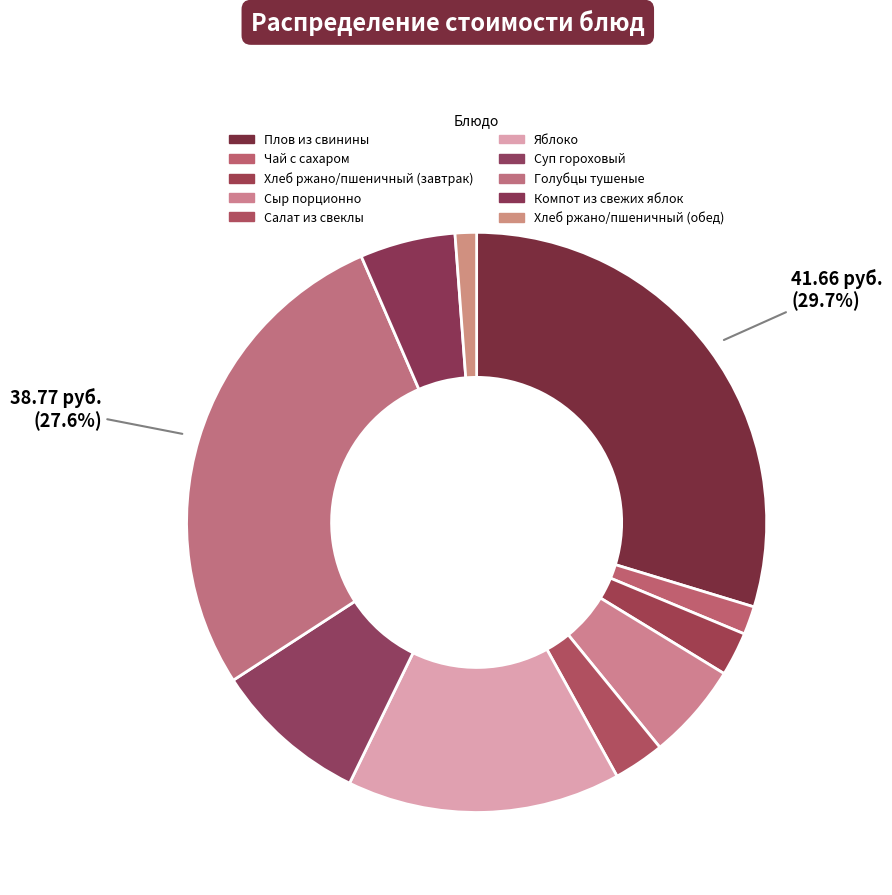

Rank the categories by value from lowest to highest.

Хлеб ржано/пшеничный (обед), Чай с сахаром, Хлеб ржано/пшеничный (завтрак), Салат из свеклы, Компот из свежих яблок, Сыр порционно, Суп гороховый, Яблоко, Голубцы тушеные, Плов из свинины